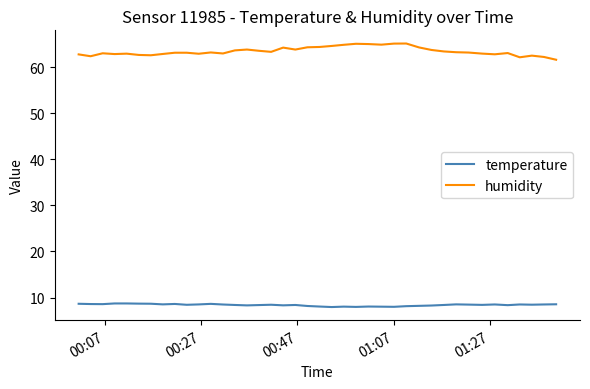

True or false: humidity and temperature intersect in this chart.

False